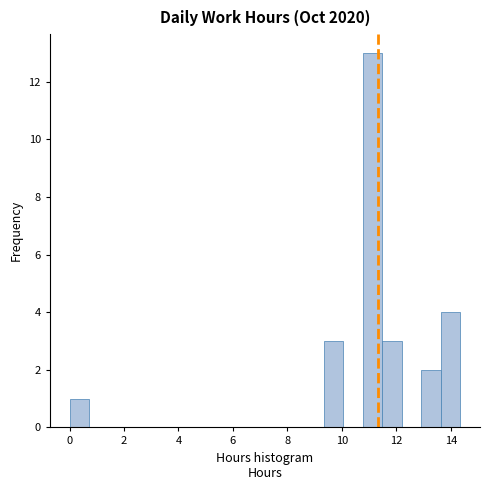

Read against the x-axis, roughly where is the centre of the tallest bar?

11.2